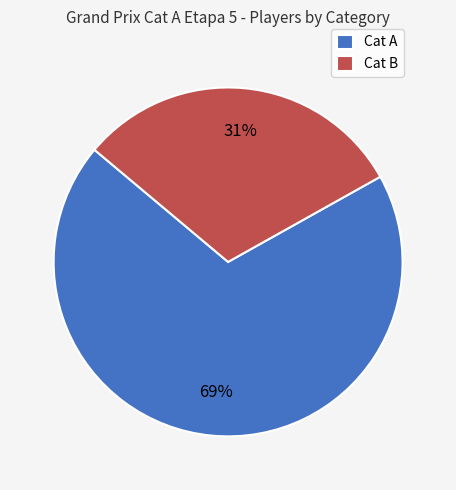

How many slices are in this pie chart?

2